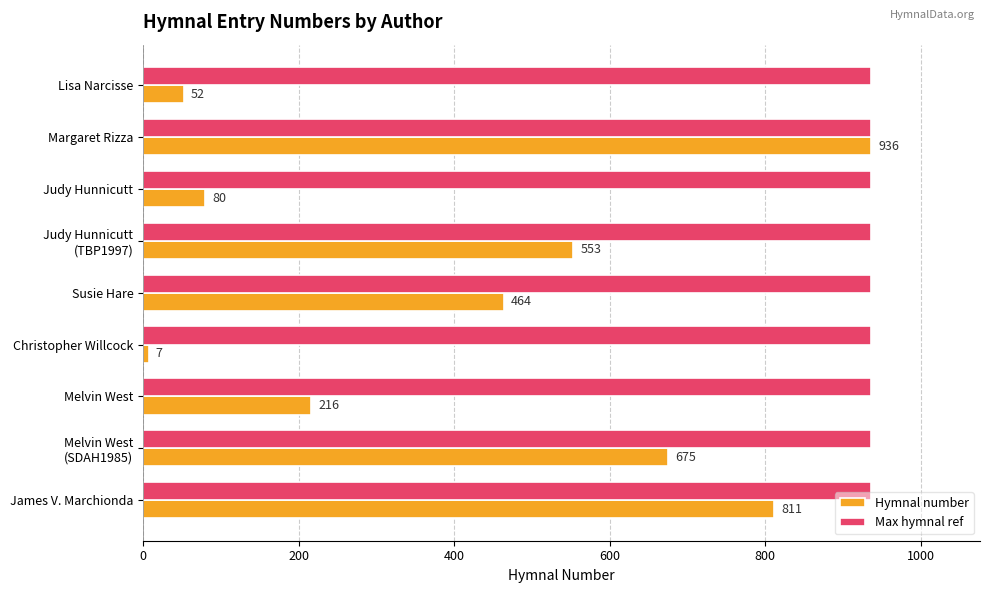

What are all the series names shown in the legend?

Hymnal number, Max hymnal ref